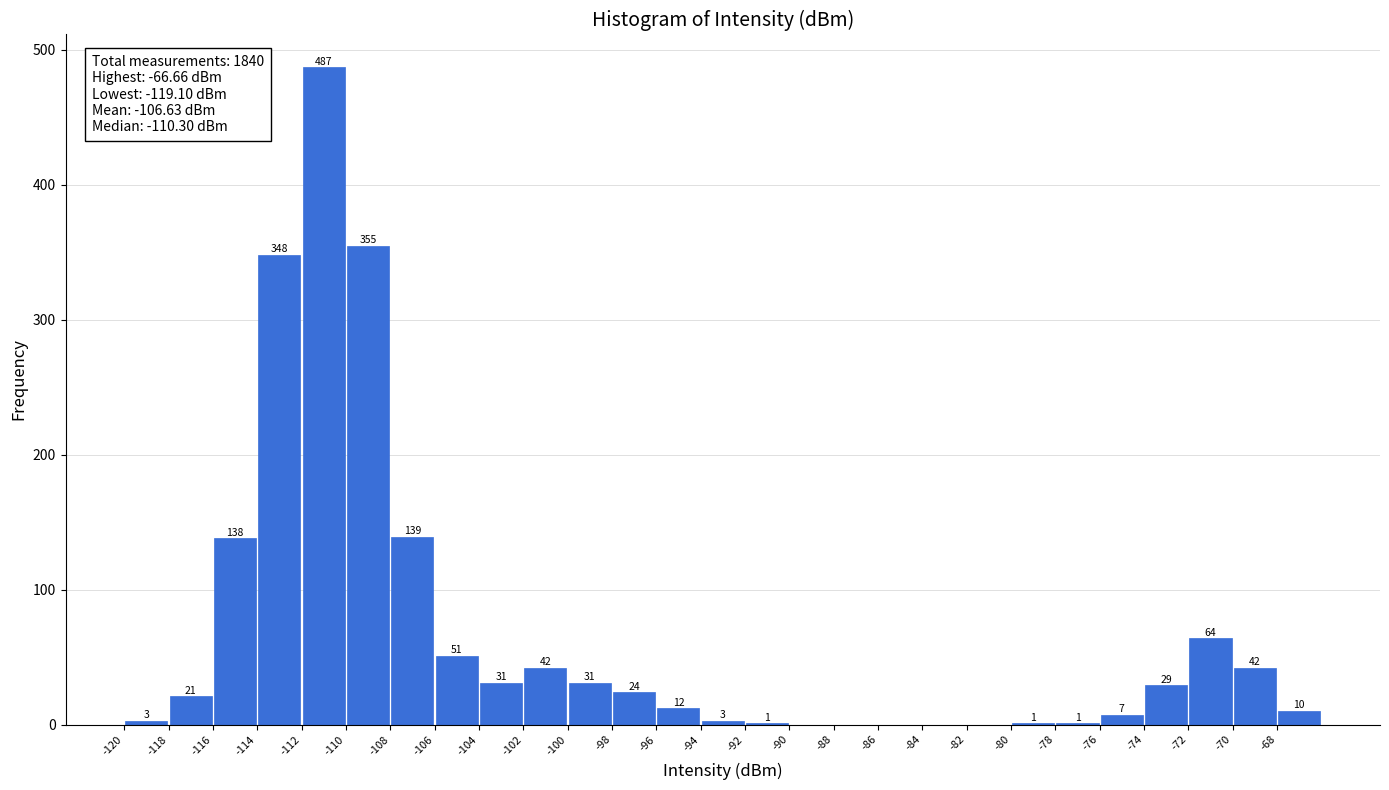

Which range on the x-axis has the tallest bar?

-112 to -110